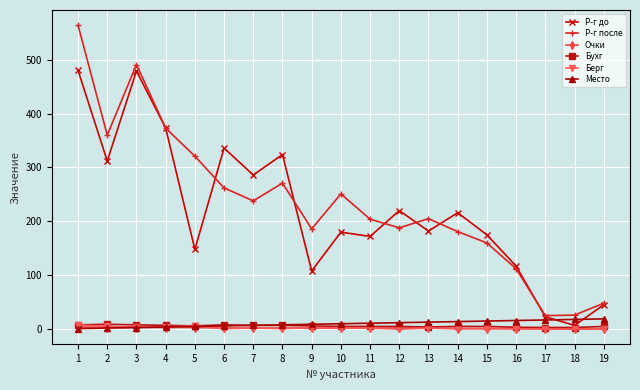

True or false: Р-г до has a value of 182.0 at 13.

True